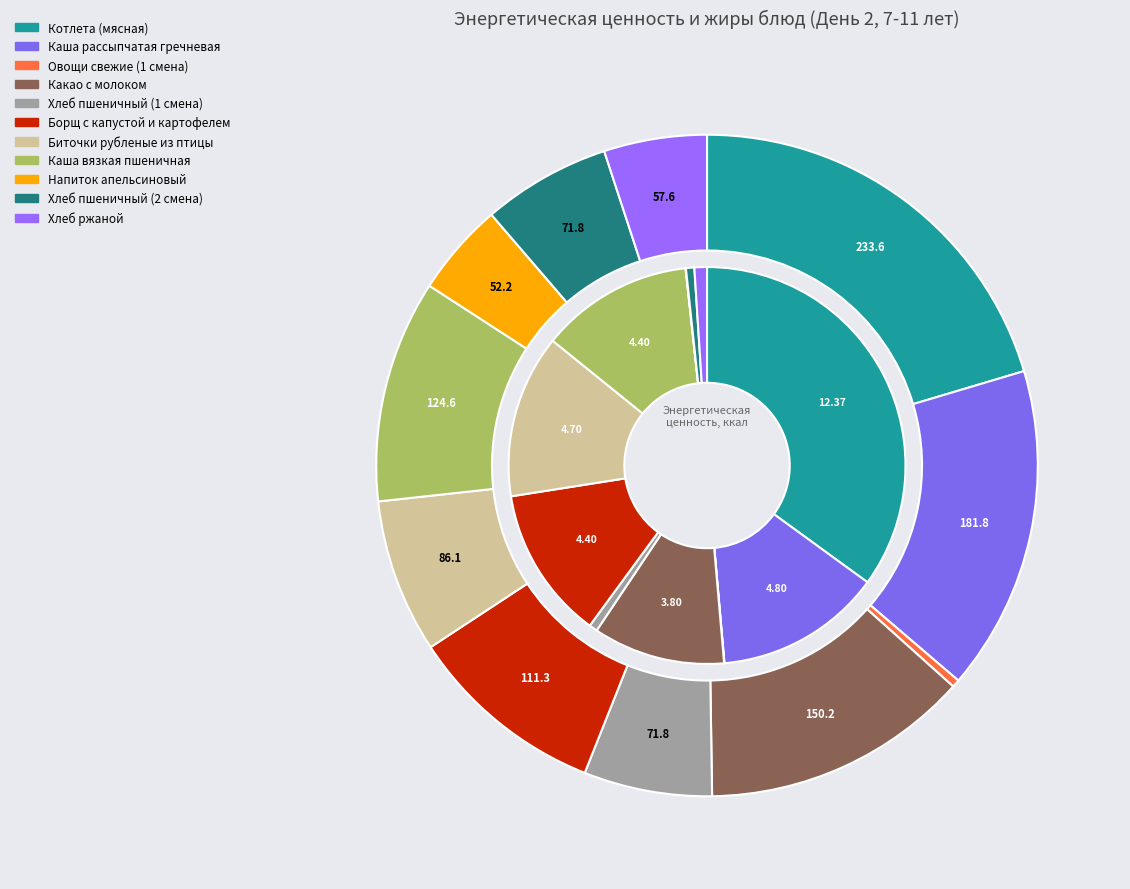

Does any single category account for the majority?

No